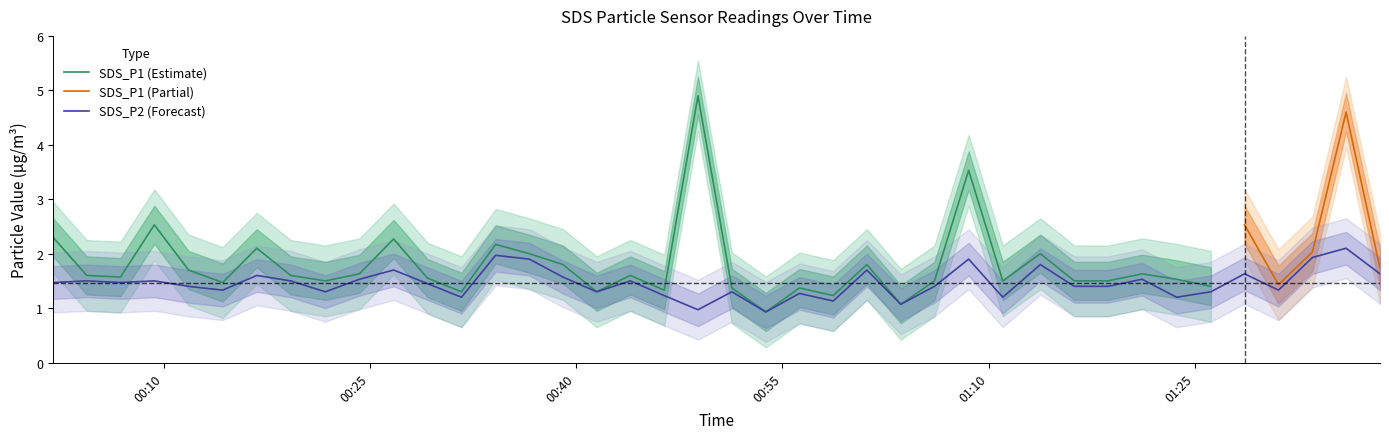

What is the minimum value for SDS_P2 (Forecast)?

0.9